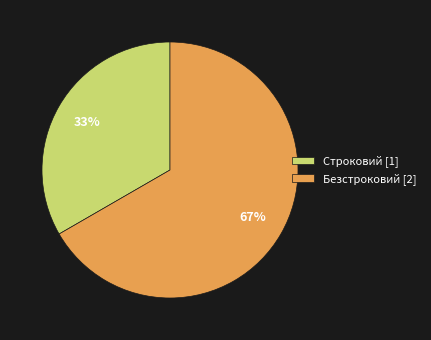

Which slice is the largest?

Безстроковий